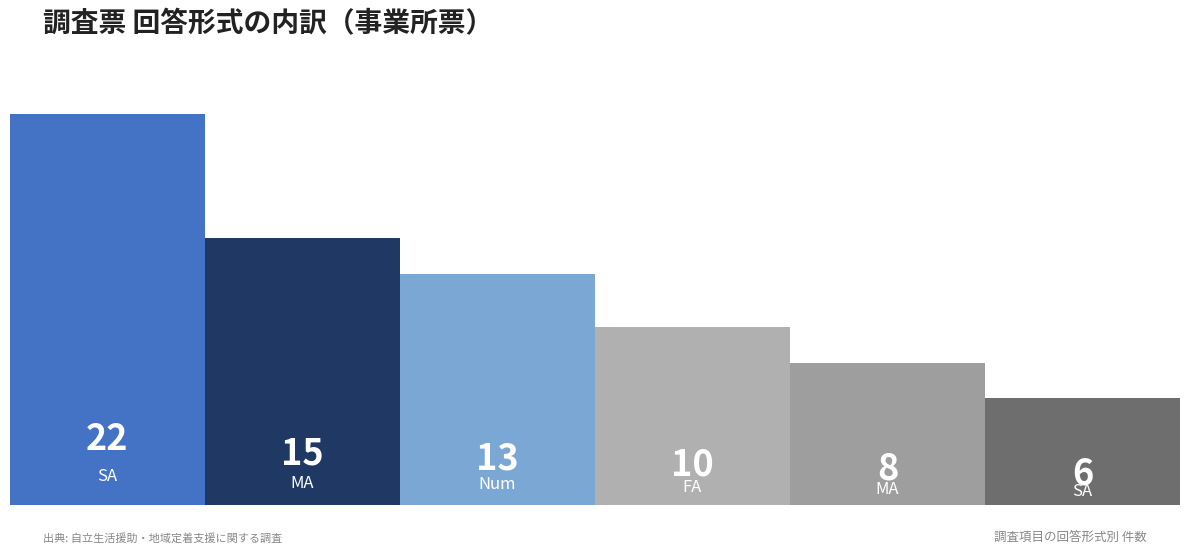

What is the label of the 1st bar from the left?

SA